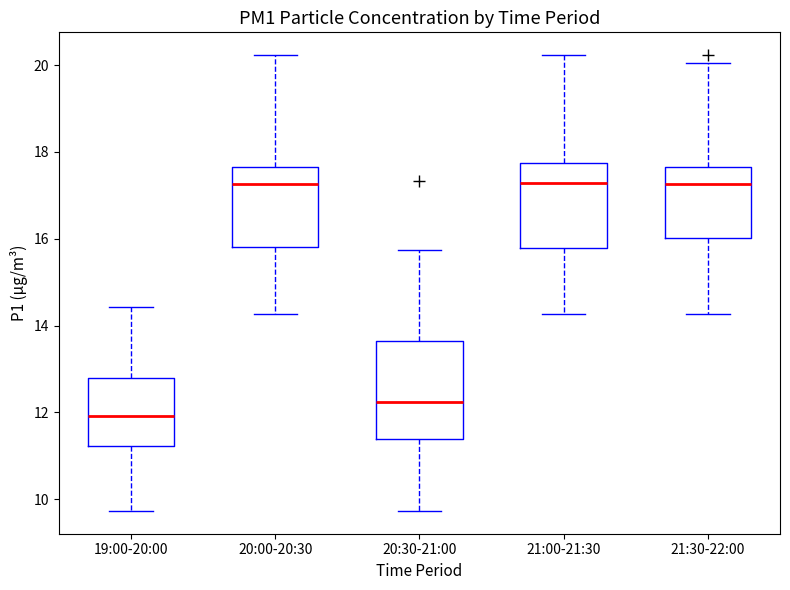

Comparing the boxes themselves (not the whiskers), which one is the tallest?

20:30-21:00